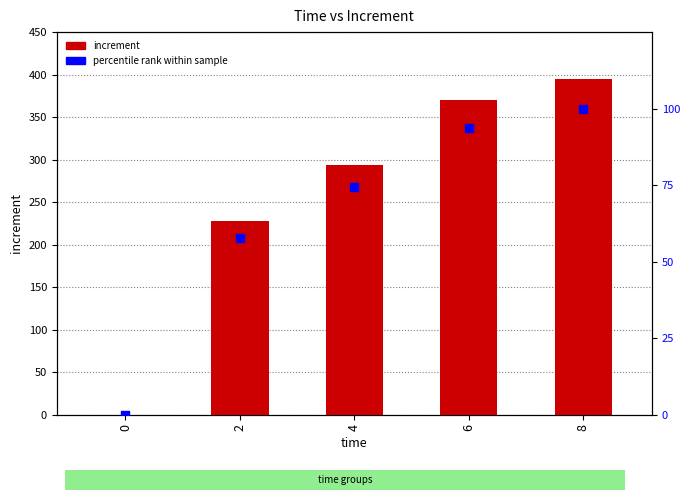

At which category is the sum across all series the highest?

8